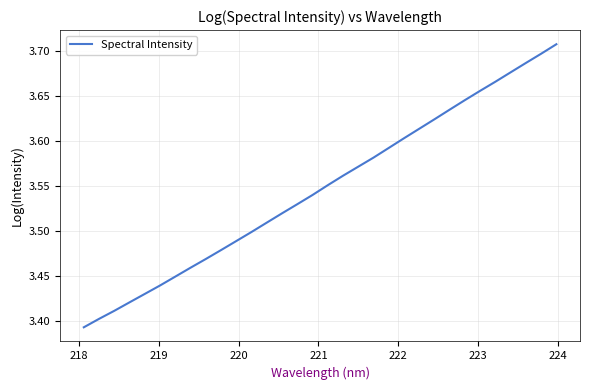

What is the difference between the maximum and minimum values?

0.3